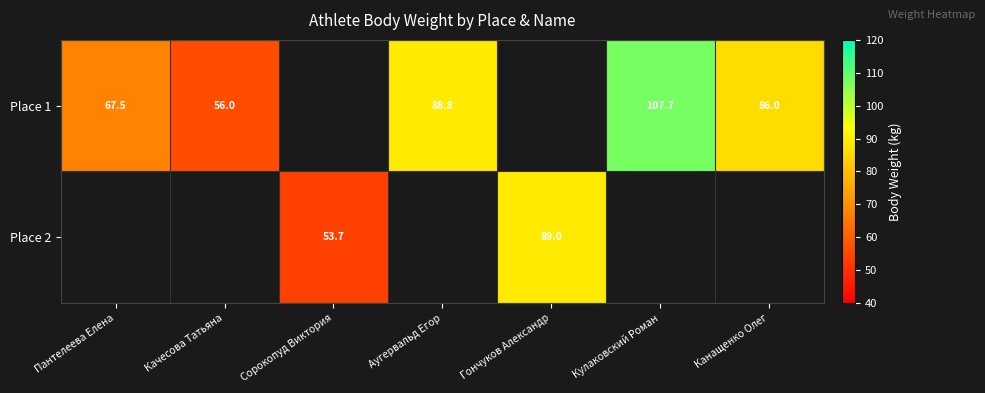

Which series has the widest spread of values?

Place 1